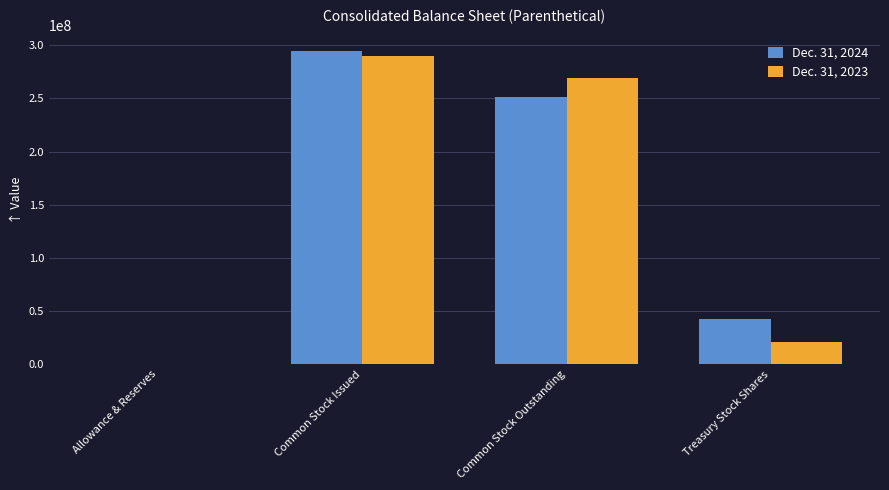

What is the greatest value displayed?

294432137